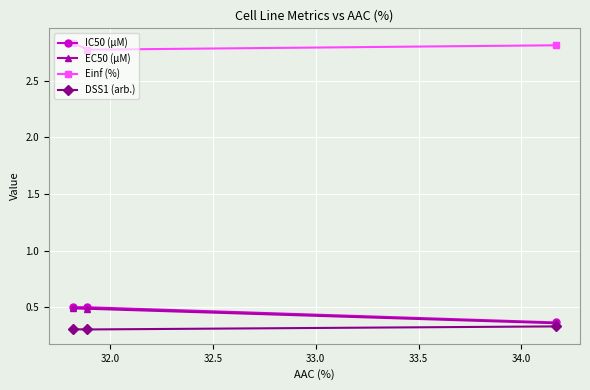

What is the value of the EC50 (µM) point at the 2nd from the left?

0.5